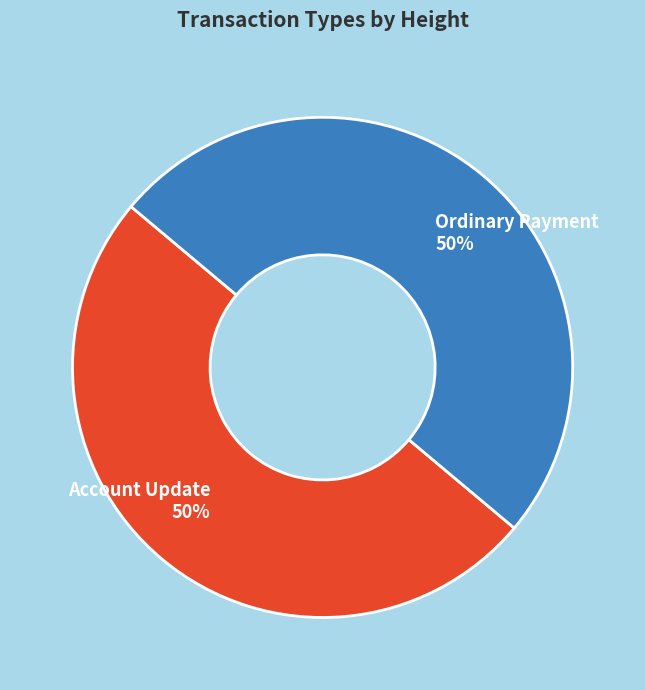

True or false: Account Update accounts for 59% of the total.

False